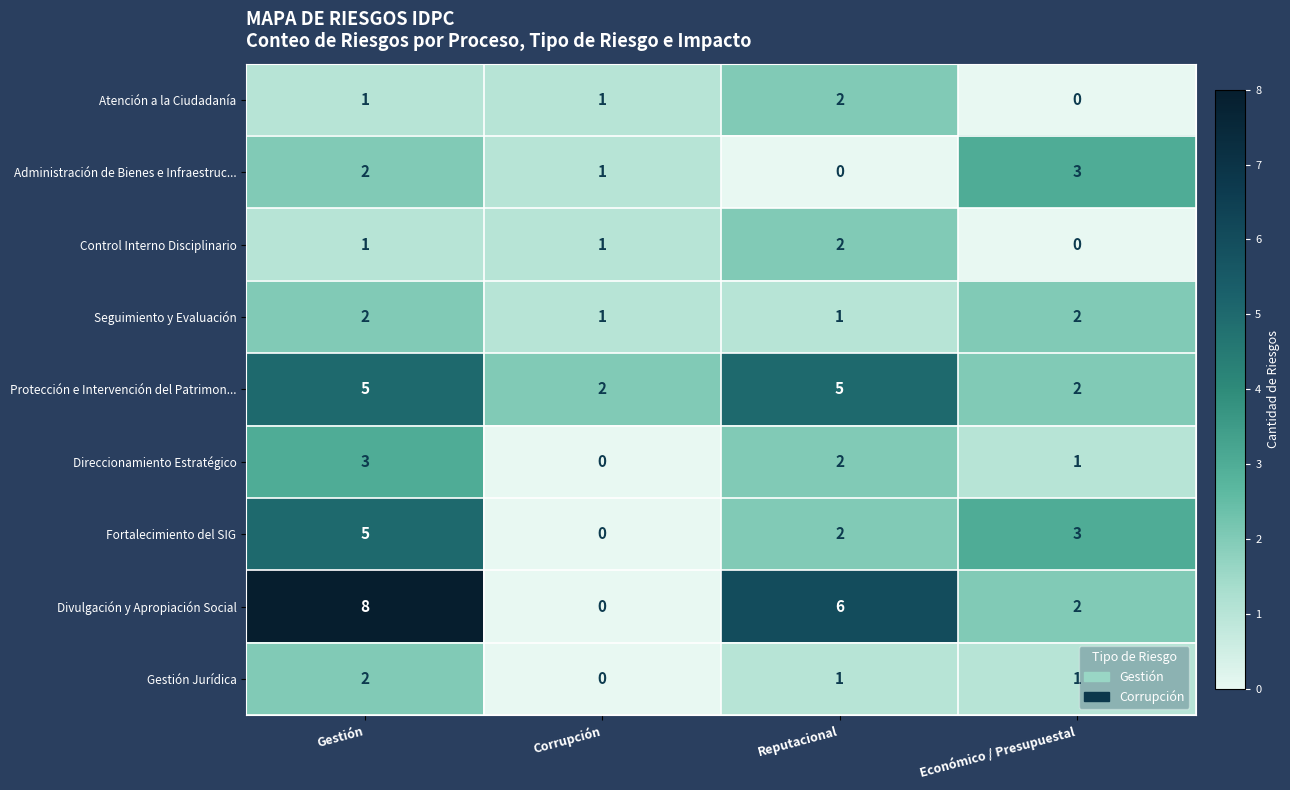

What is the spread (max minus min) of values at Reputacional?

6